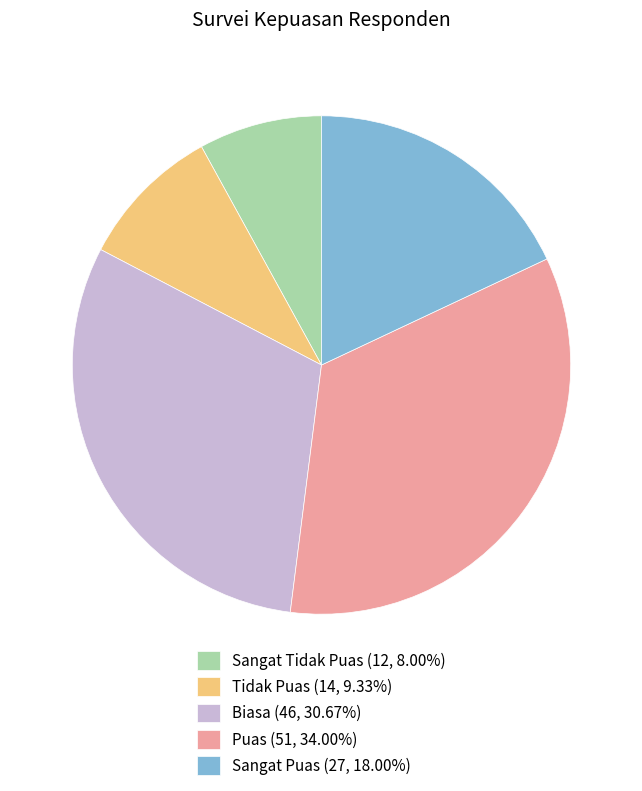

How many segments does this pie chart have?

5